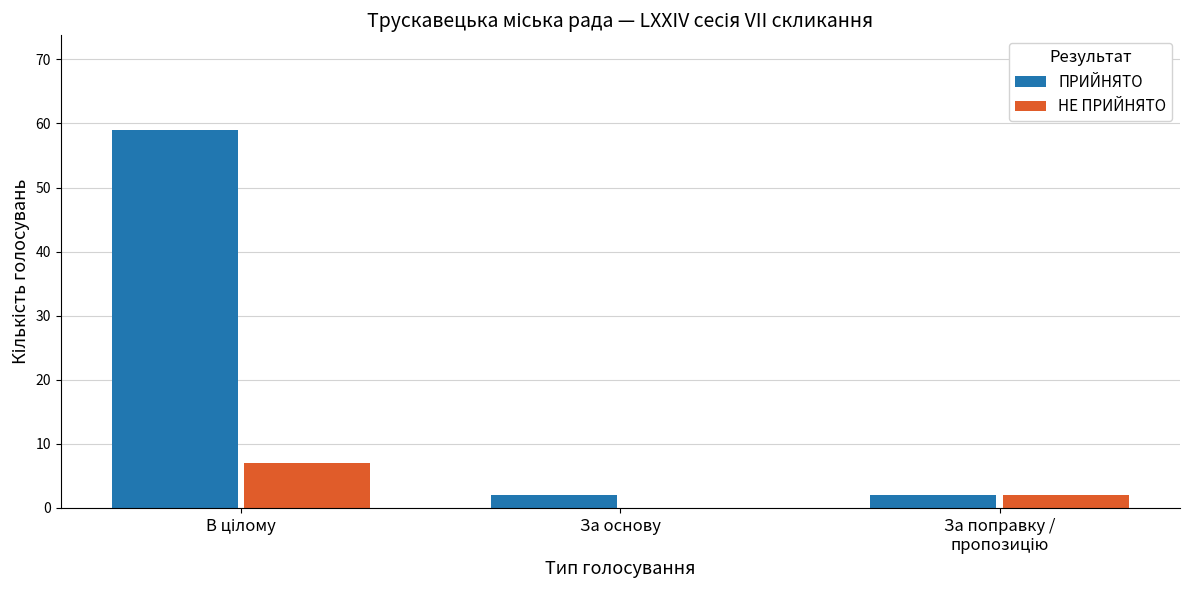

Which series has the largest total across all categories?

ПРИЙНЯТО